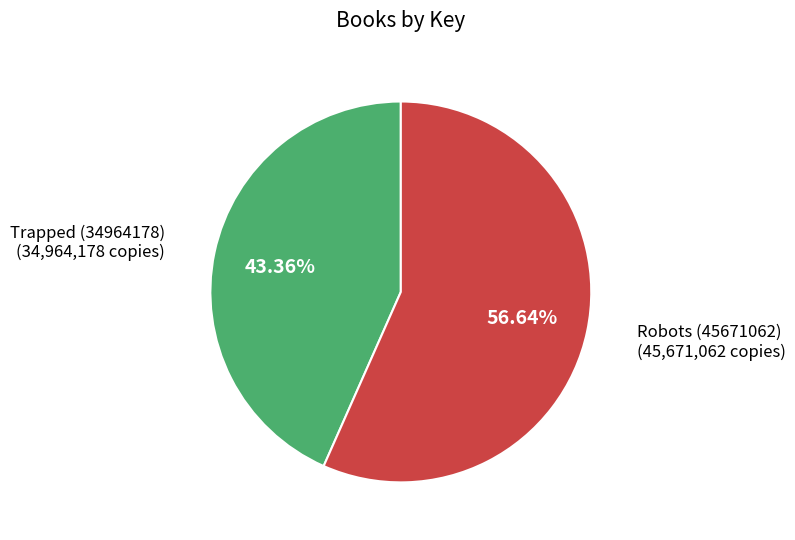

Is there any slice that represents more than half of the pie?

Yes